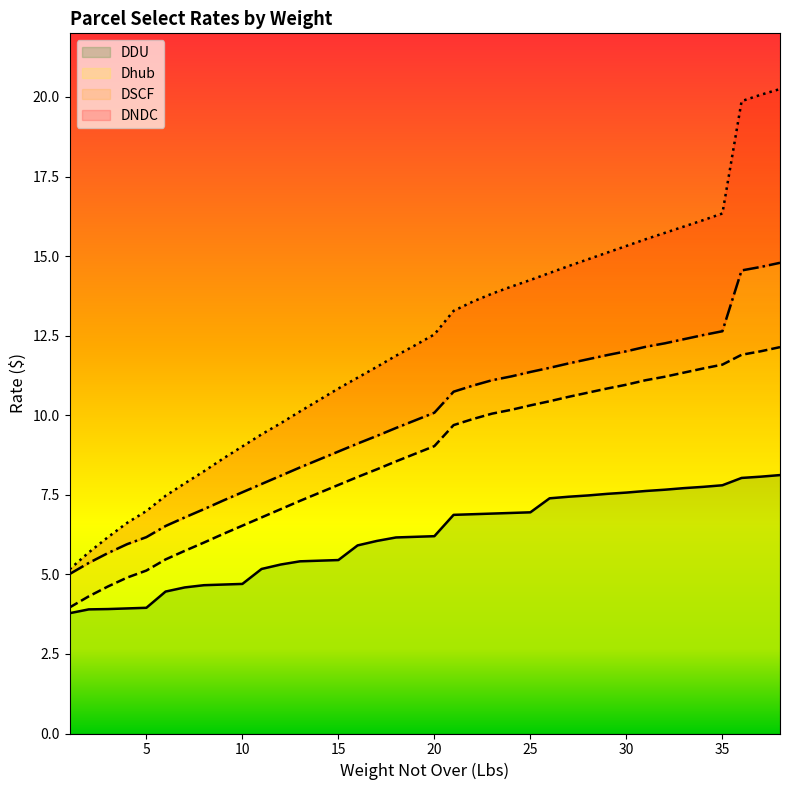

How many lines are shown in the chart?

4